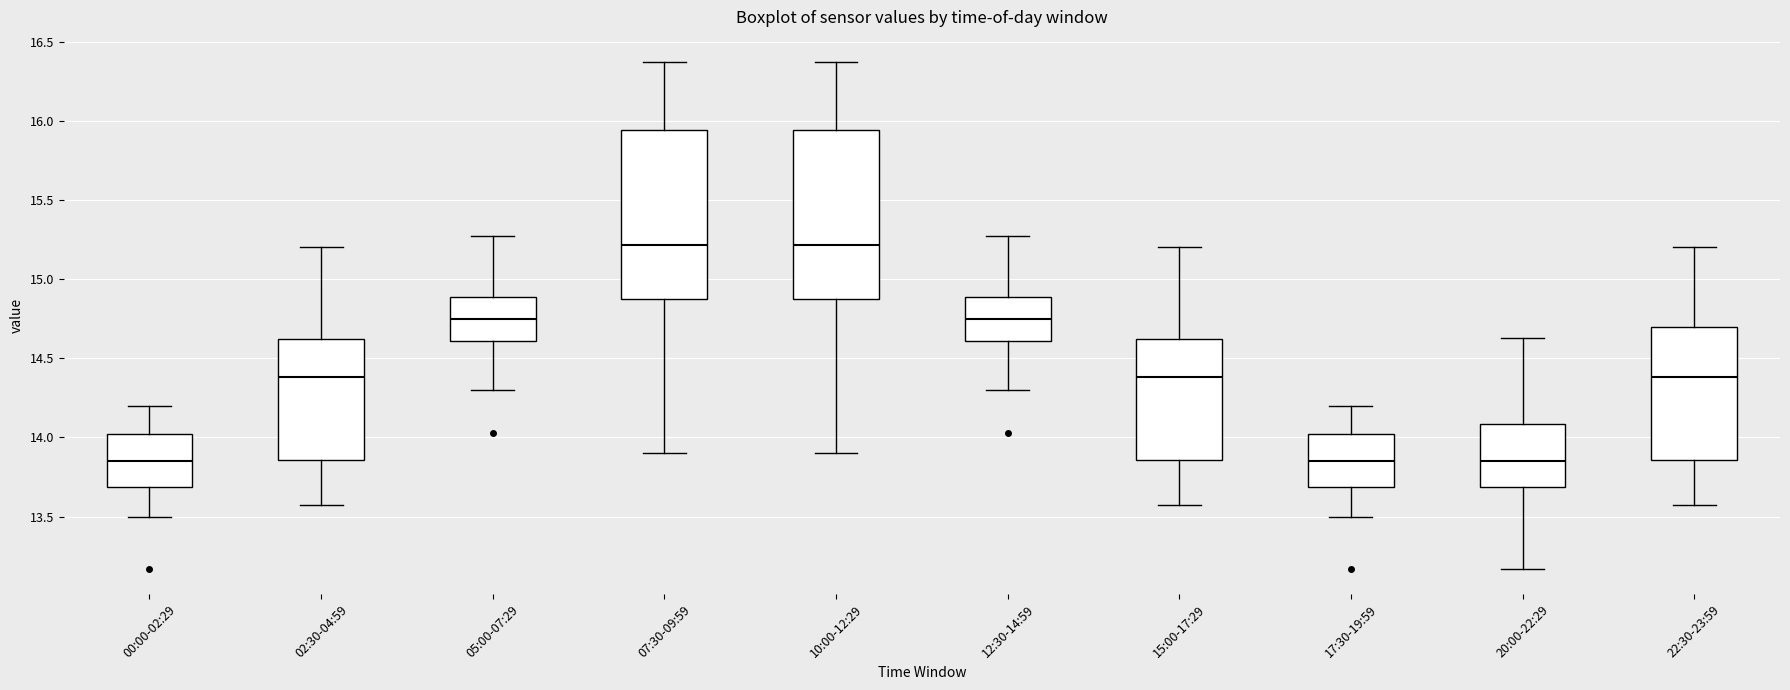

Reading left to right, transcribe this box plot: for each box, give where its median line is, the range the box spans, and where its two whiskers end, as read against the y-axis. The values are not printed on the chart, so give them approximately, as read against the axis.

00:00-02:29: median 13.85, box 13.70 to 14.00, whiskers 13.50 to 14.20
02:30-04:59: median 14.40, box 13.85 to 14.60, whiskers 13.55 to 15.20
05:00-07:29: median 14.75, box 14.60 to 14.90, whiskers 14.30 to 15.25
07:30-09:59: median 15.20, box 14.85 to 15.95, whiskers 13.90 to 16.35
10:00-12:29: median 15.20, box 14.85 to 15.95, whiskers 13.90 to 16.35
12:30-14:59: median 14.75, box 14.60 to 14.90, whiskers 14.30 to 15.25
15:00-17:29: median 14.40, box 13.85 to 14.60, whiskers 13.55 to 15.20
17:30-19:59: median 13.85, box 13.70 to 14.00, whiskers 13.50 to 14.20
20:00-22:29: median 13.85, box 13.70 to 14.10, whiskers 13.15 to 14.65
22:30-23:59: median 14.40, box 13.85 to 14.70, whiskers 13.55 to 15.20